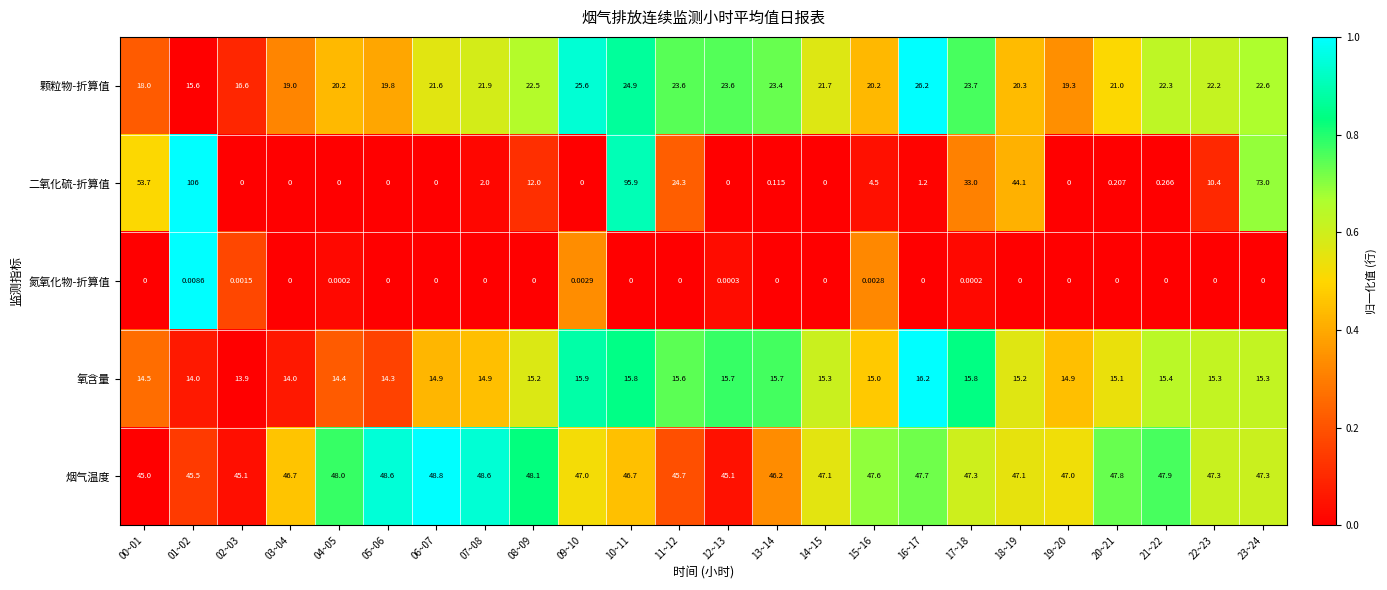

Rank the series by their maximum value, from highest to lowest.

二氧化硫-折算值, 烟气温度, 颗粒物-折算值, 氧含量, 氮氧化物-折算值